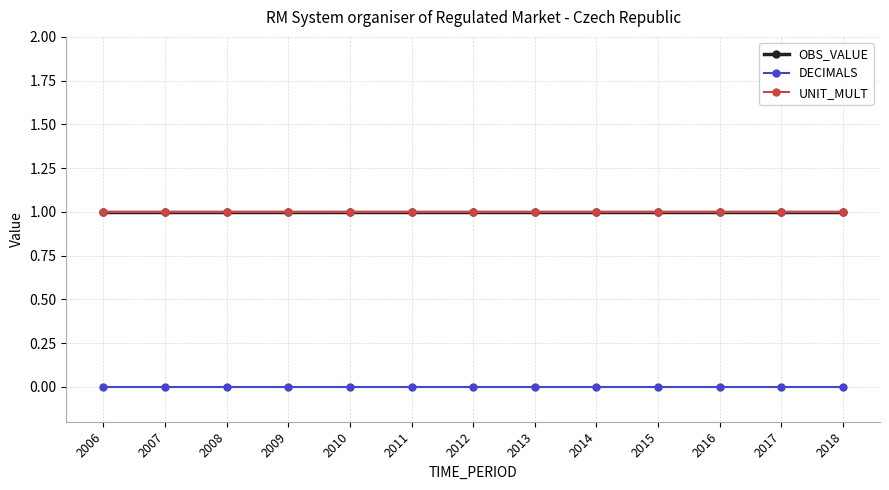

At which category is the sum across all series the highest?

2006